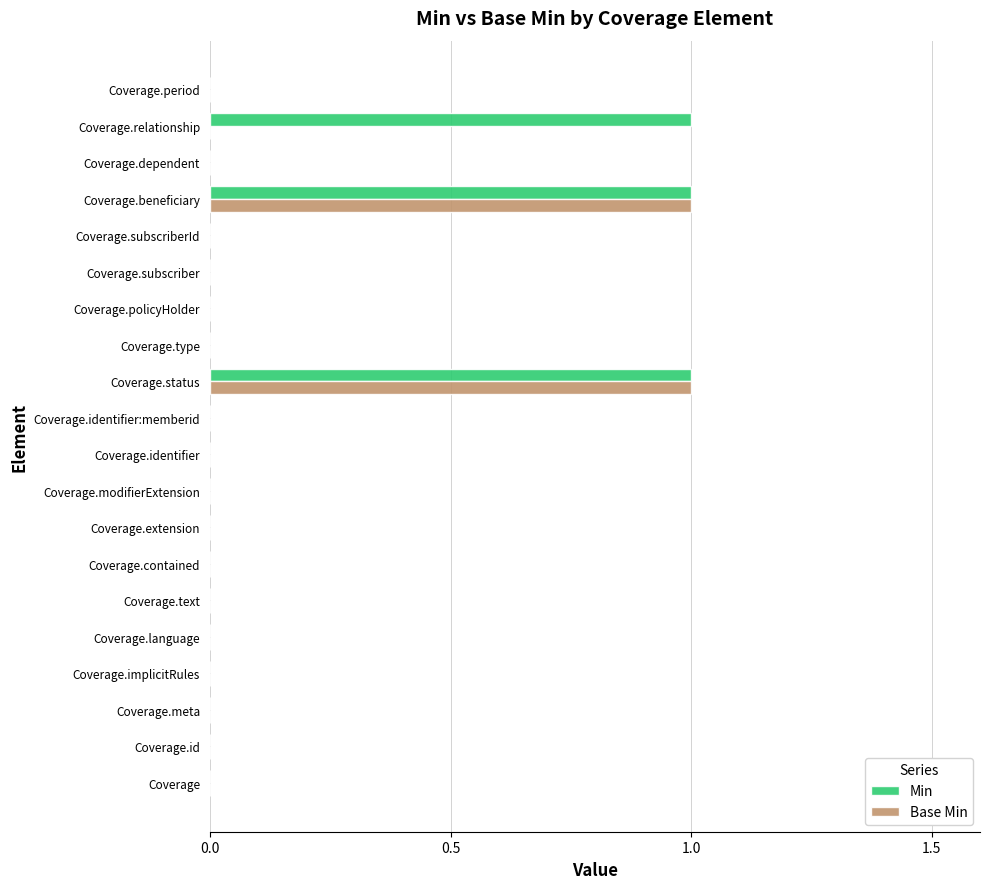

The value of Base Min at Coverage.policyHolder is 0. True or false?

True